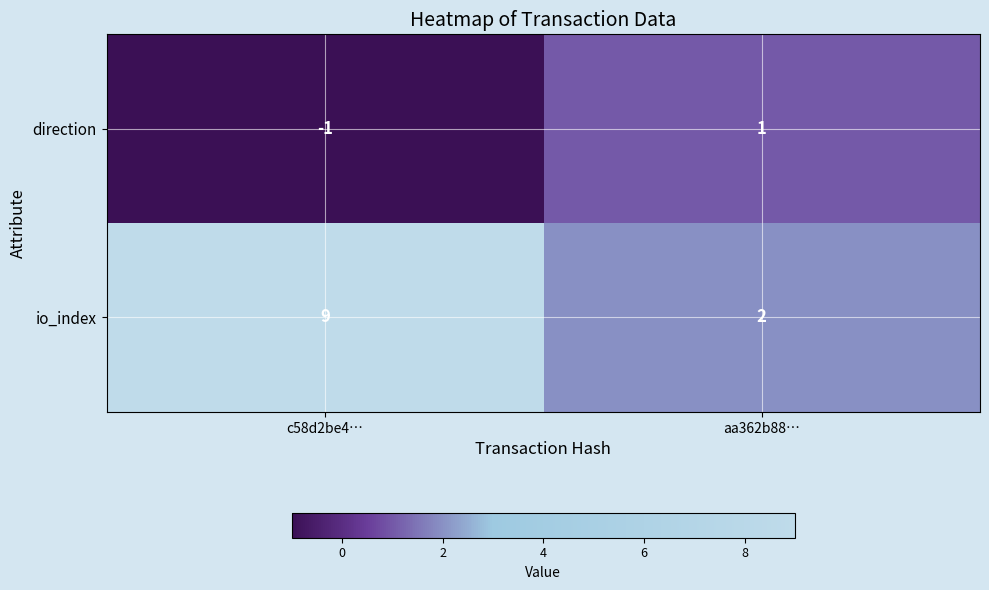

How many values in direction are below zero?

1